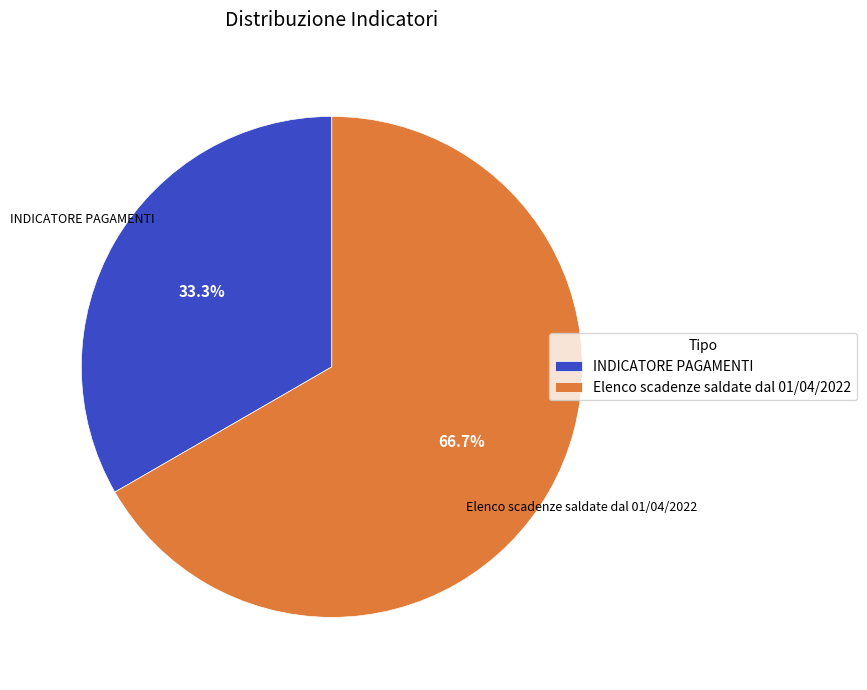

Is Elenco scadenze saldate dal 01/04/2022 the majority of the pie?

Yes